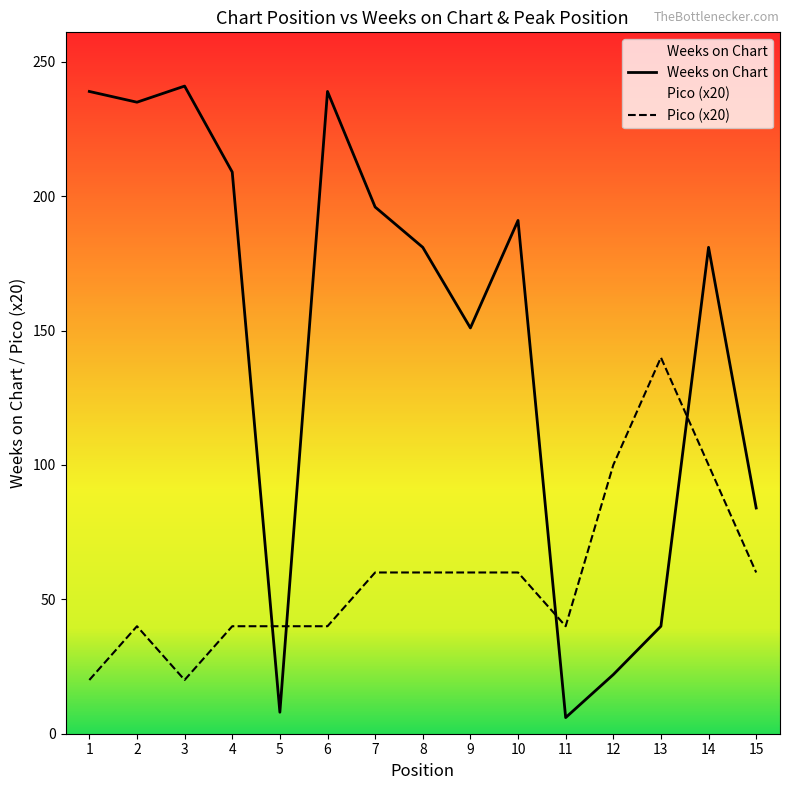

Which category has the lowest value in the Weeks on Chart series?

11